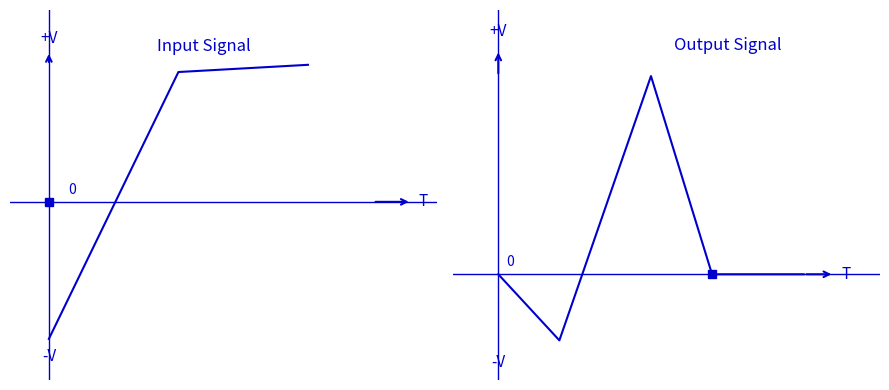

True or false: the data shows -0.2 at 0.0.

True